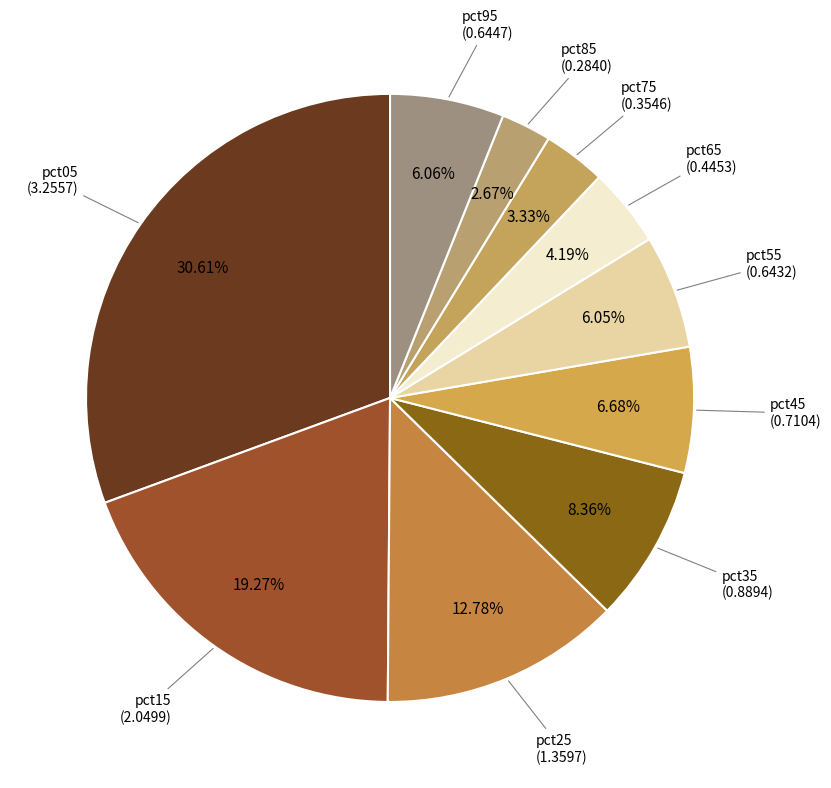

How many segments does this pie chart have?

10